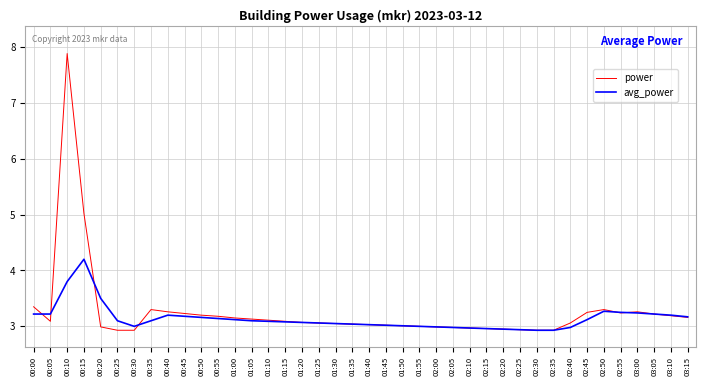

True or false: avg_power and power intersect in this chart.

True